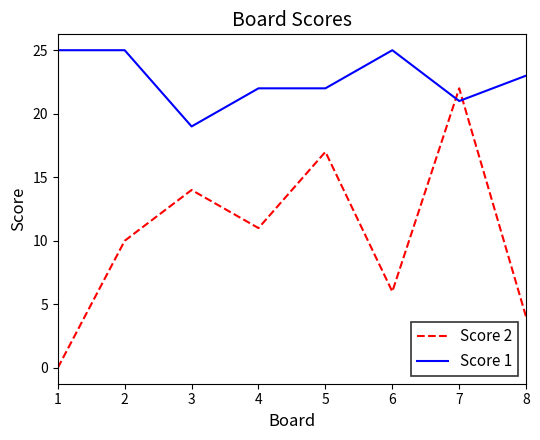

Is the value of Score 2 at 6 greater than the value of Score 1 at 6?

No